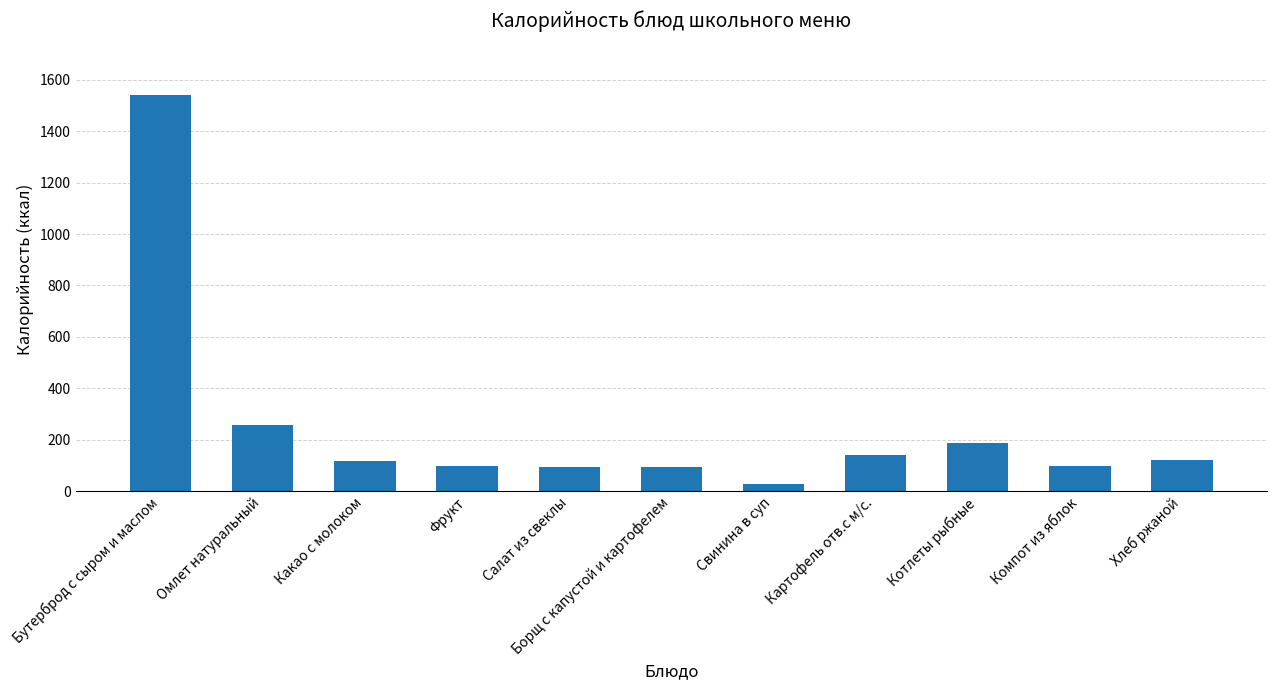

Between Хлеб ржаной and Омлет натуральный, which is larger?

Омлет натуральный